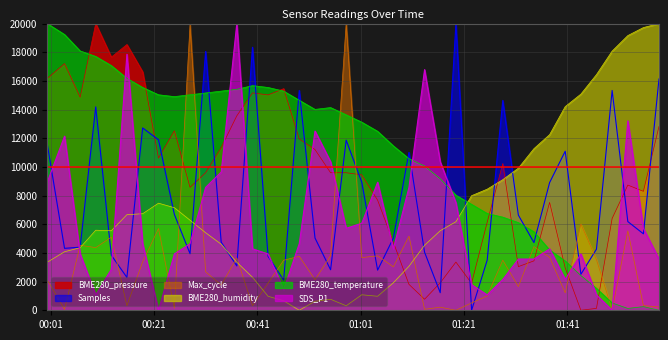

Count the number of data series in this chart.

6